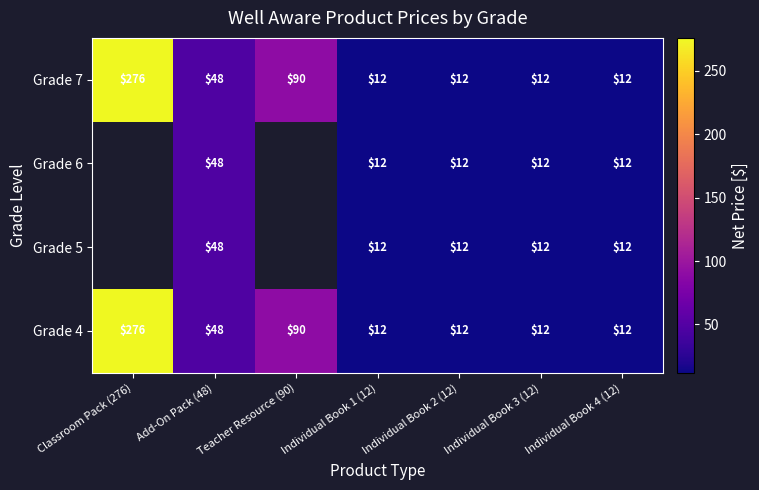

What is the greatest value displayed?

276.0